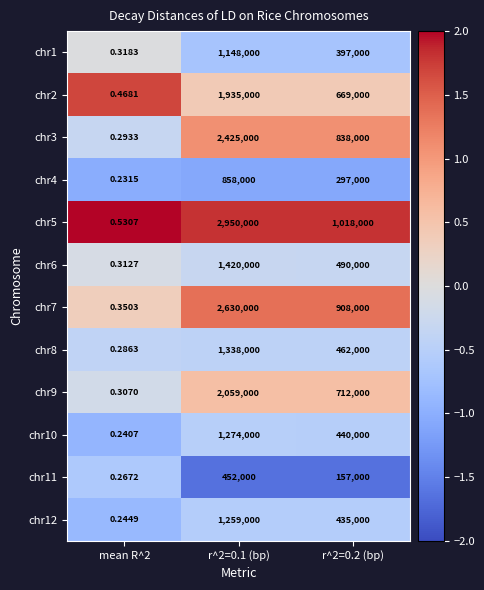

Is the value of chr4 at r^2=0.1 (bp) greater than the value of chr1 at r^2=0.2 (bp)?

Yes